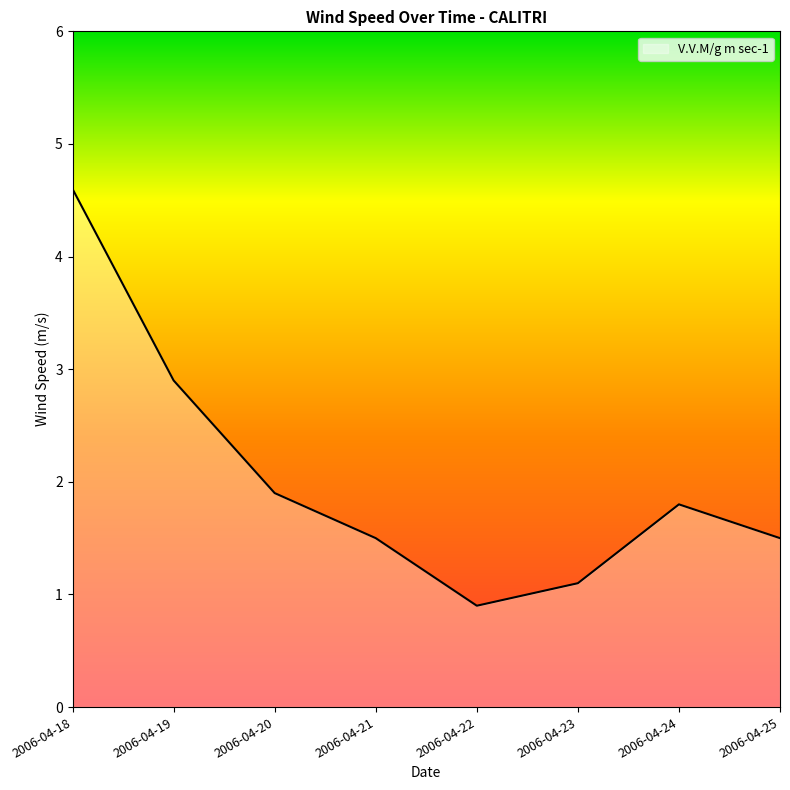

Reading left to right, list all the values displayed in this chart.

4.6	2.9	1.9	1.5	0.9	1.1	1.8	1.5